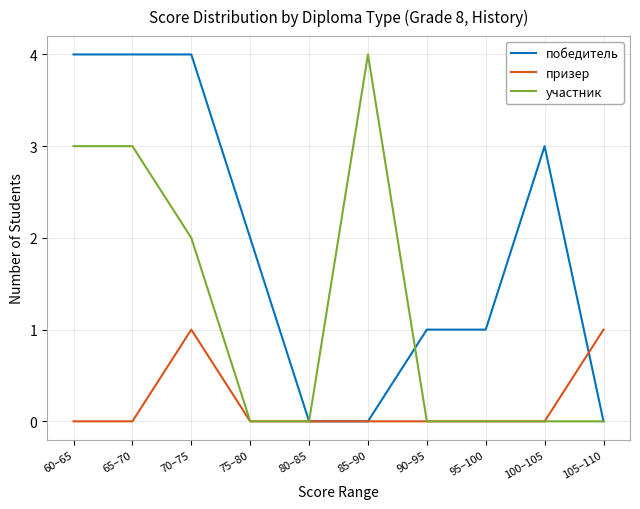

Reading left to right, what are all the values shown in this chart?

победитель: 60–65=4	65–70=4	70–75=4	75–80=2	80–85=0	85–90=0	90–95=1	95–100=1	100–105=3	105–110=0
призер: 60–65=0	65–70=0	70–75=1	75–80=0	80–85=0	85–90=0	90–95=0	95–100=0	100–105=0	105–110=1
участник: 60–65=3	65–70=3	70–75=2	75–80=0	80–85=0	85–90=4	90–95=0	95–100=0	100–105=0	105–110=0